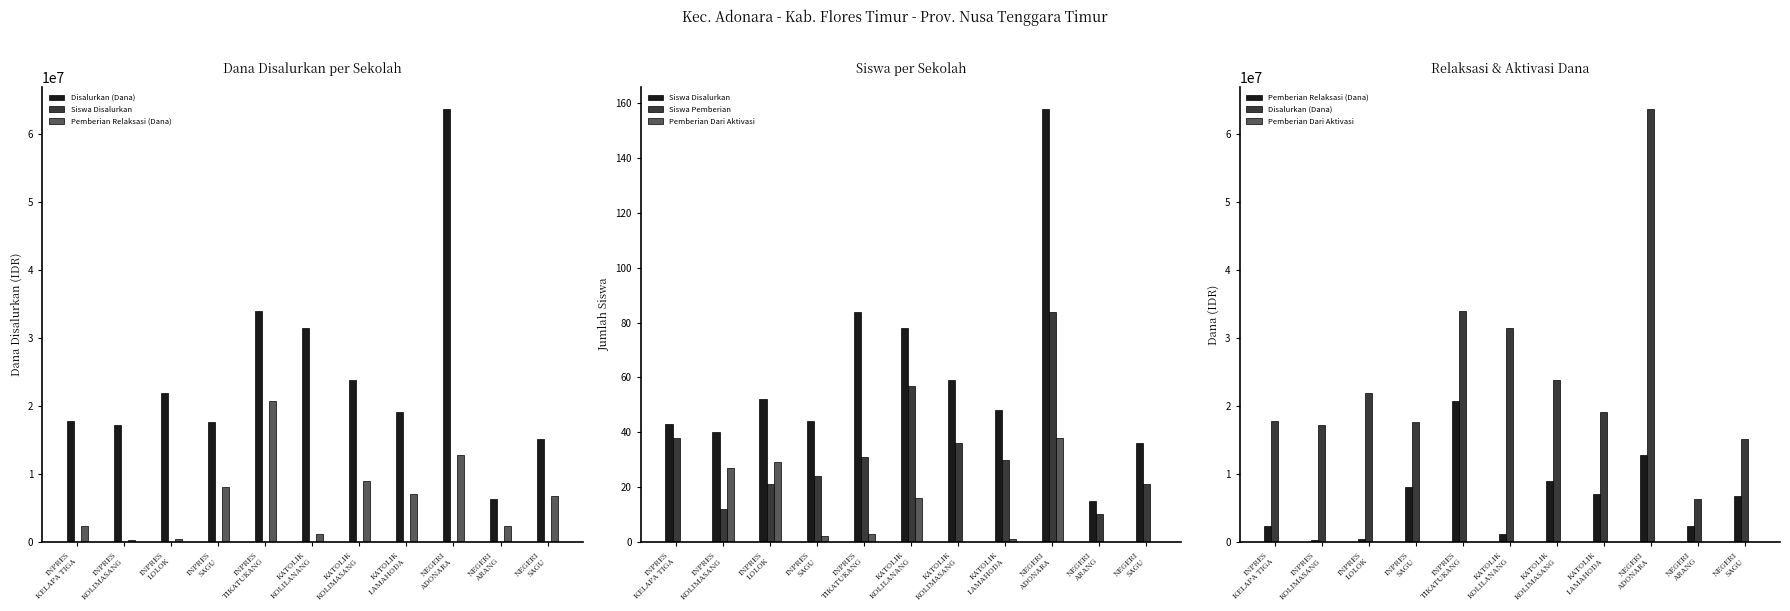

What is the sum of the Disalurkan (Dana) values at KATOLIK
KOLIMASANG and INPRES
TIKATUKANG?

57825000